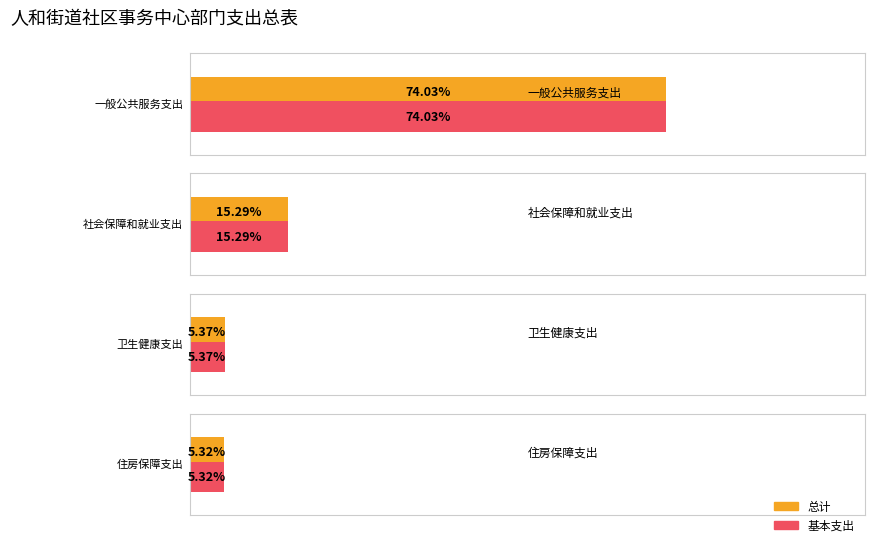

How many data points in 总计 are less than 13?

2